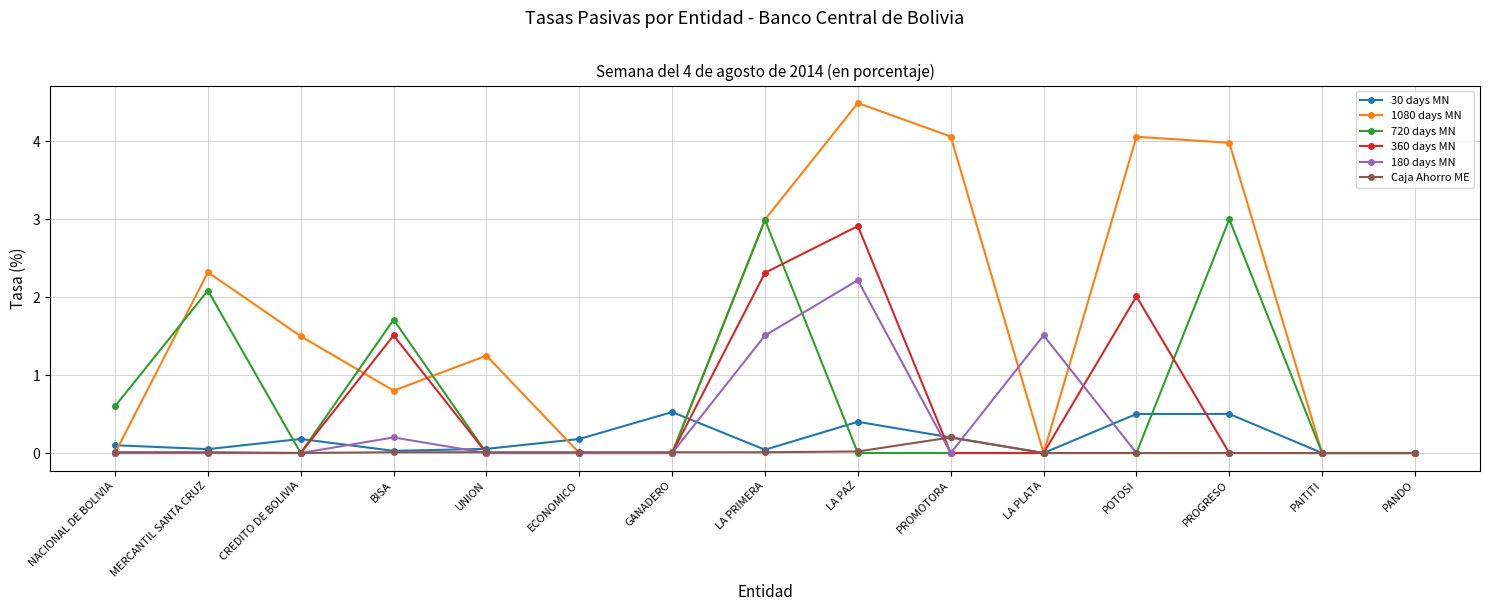

How many lines are shown in the chart?

6